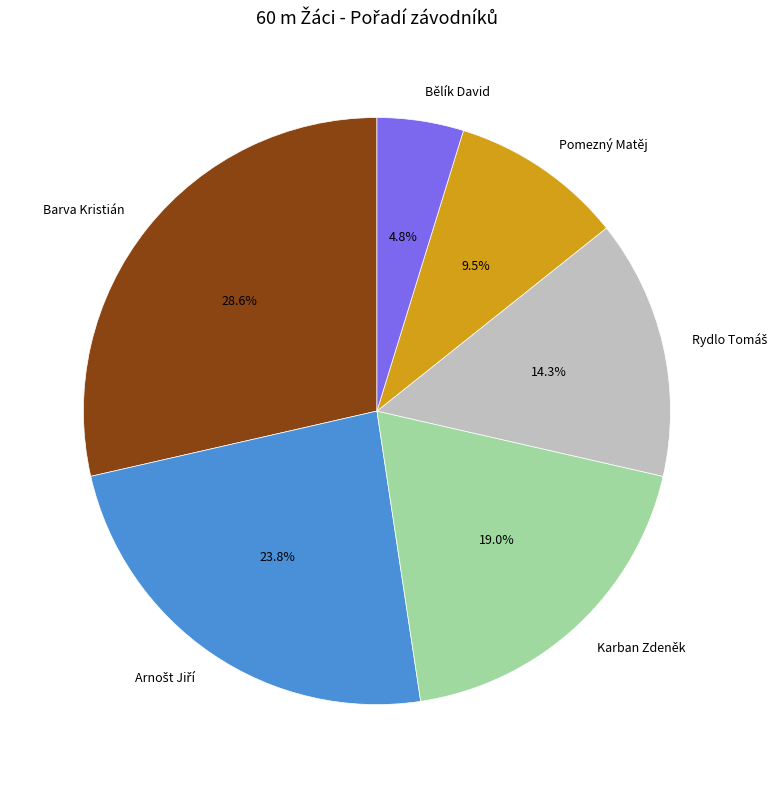

Is there any slice that represents more than half of the pie?

No